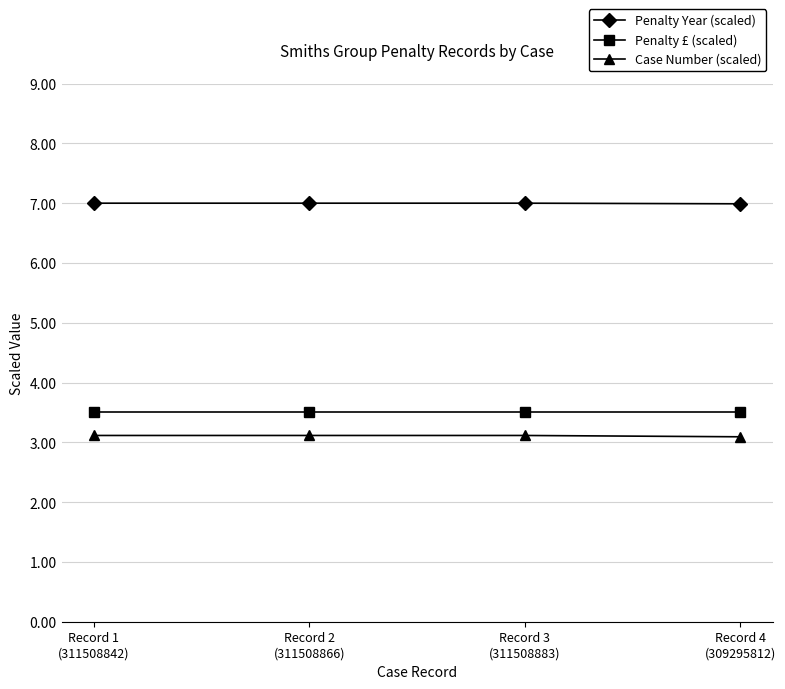

True or false: Penalty £ (scaled) has a value of 5.8 at Record 1
(311508842).

False